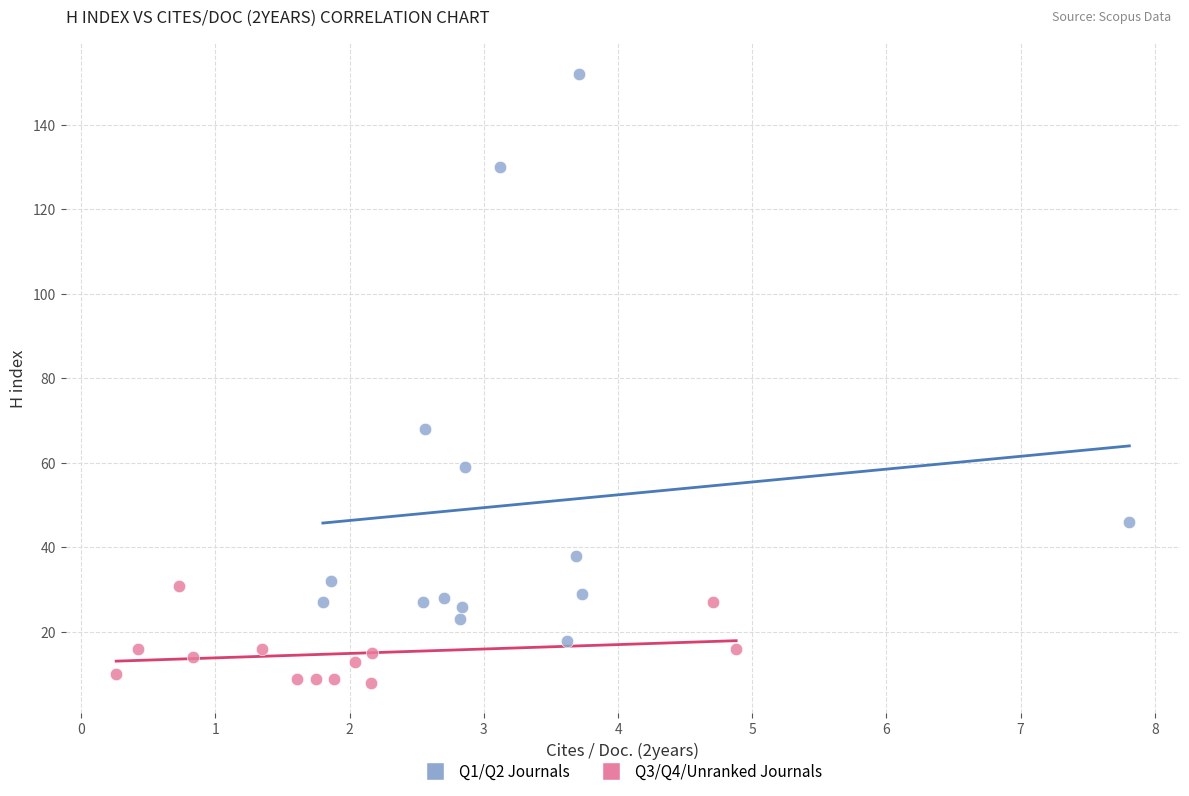

Which series has the widest spread of Y values?

Q1/Q2 Journals